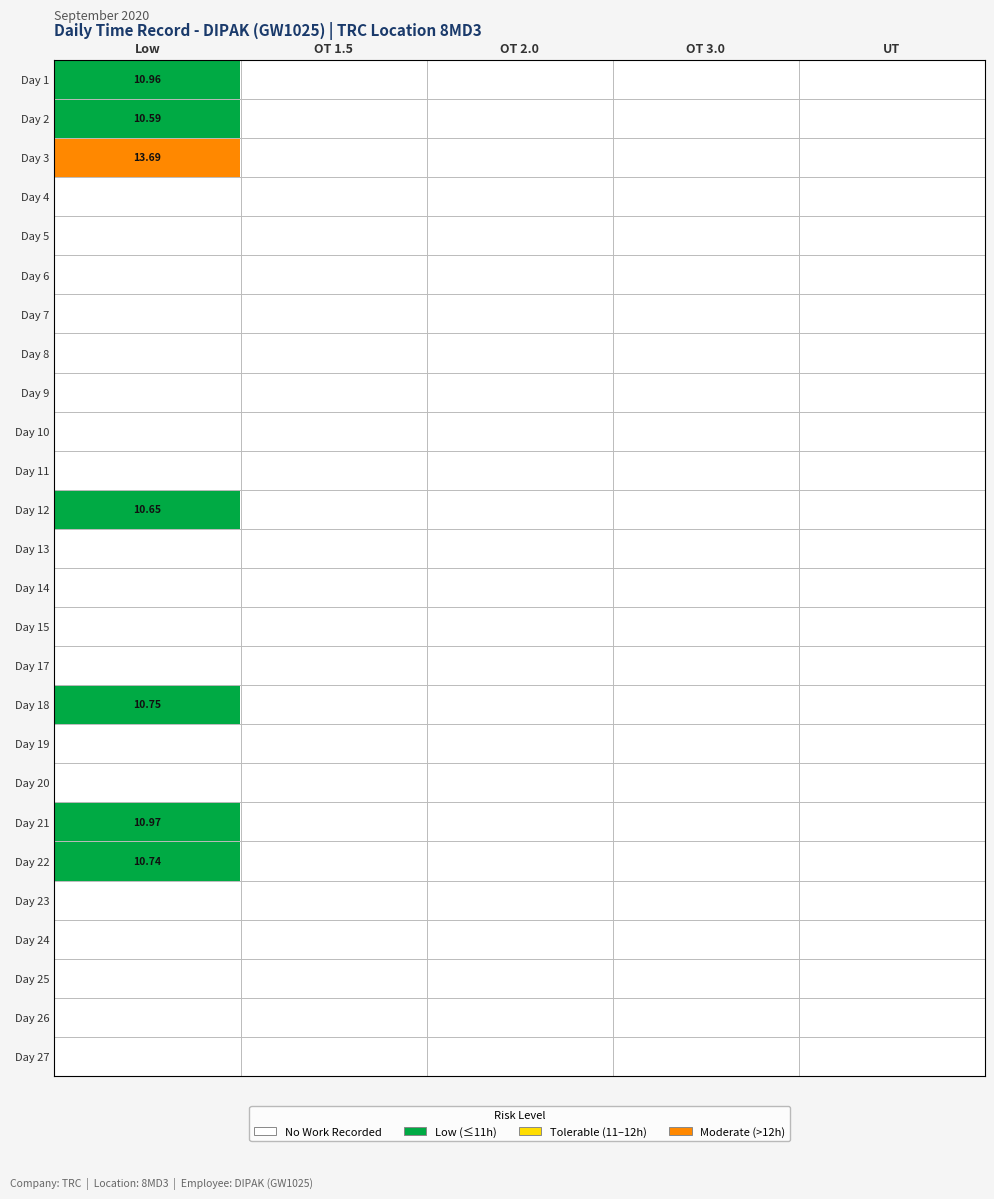

Is the value of Day 11 at OT 1.5 greater than the value of Day 1 at OT 1.5?

No